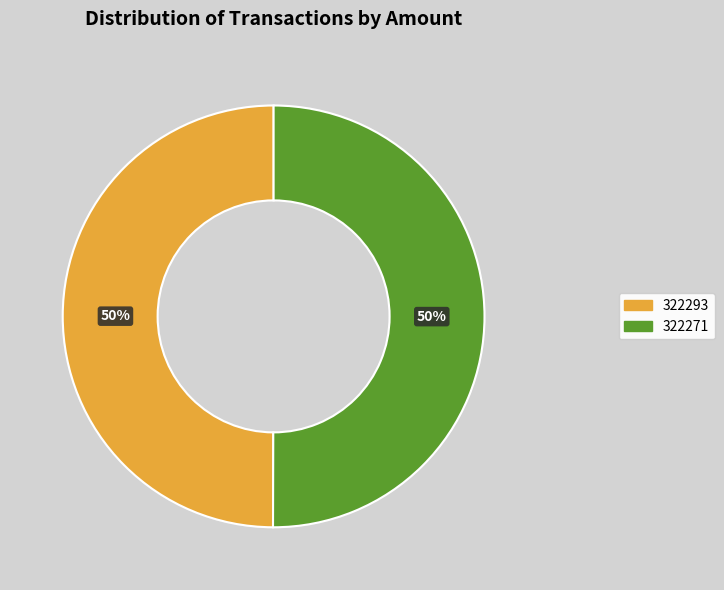

The 322293 slice represents 40% of the pie. True or false?

False